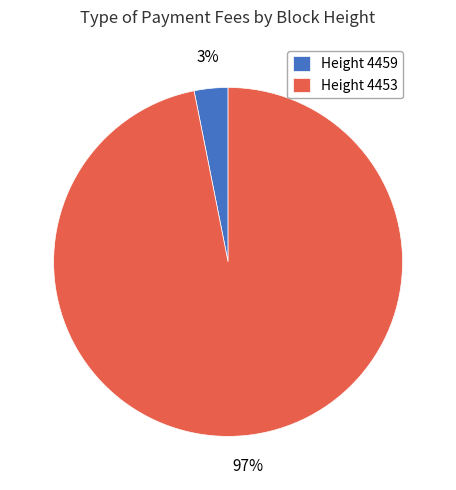

To the nearest percent, what is the difference between the largest and smallest slice percentages?

94%